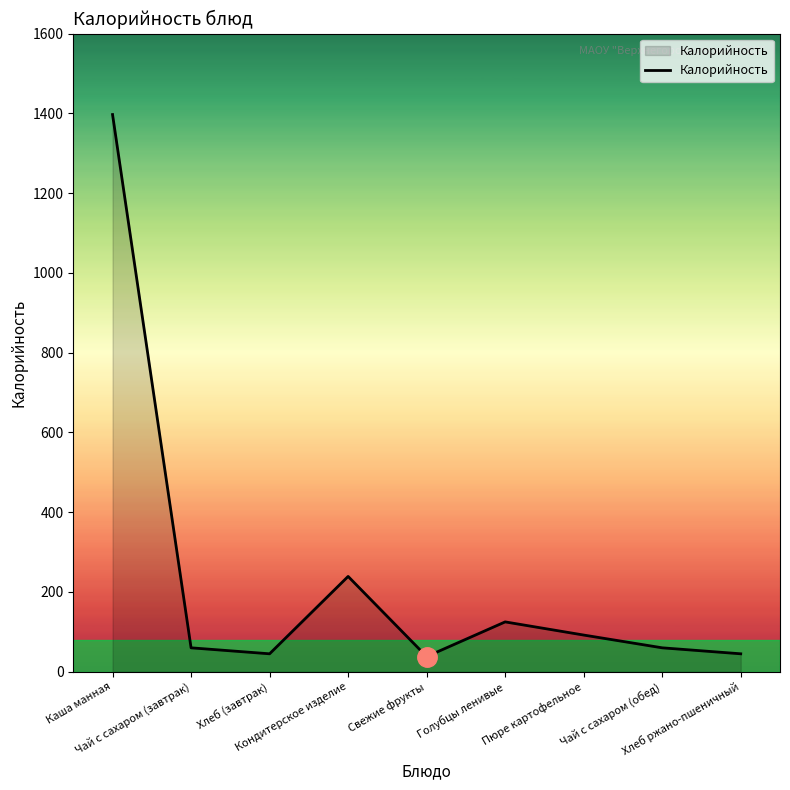

What is the maximum value shown in the chart?

1397